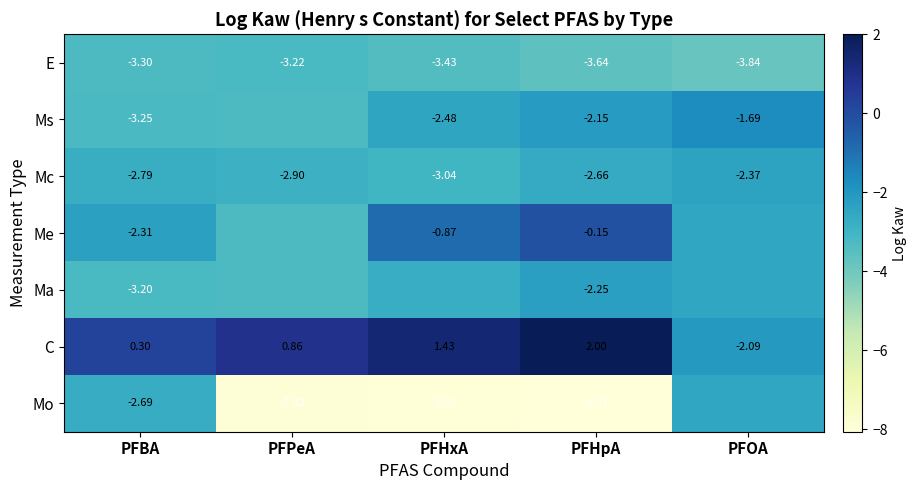

What is the average value of the C series?

0.5